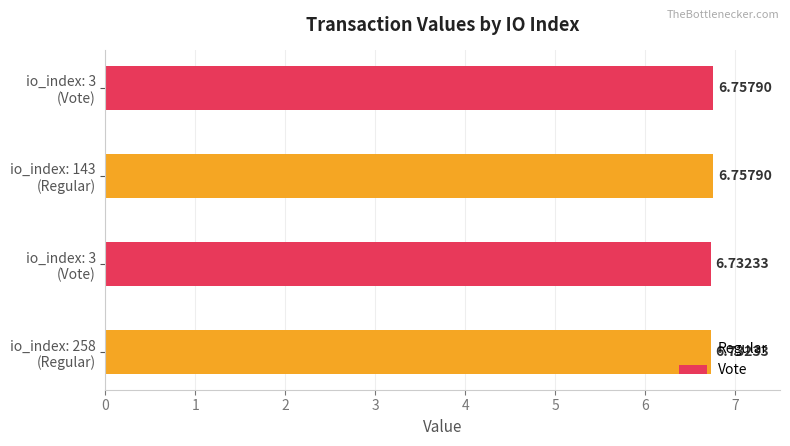

Reading left to right, what are all the values shown in this chart?

258=6.7	3=6.7	143=6.8	3=6.8